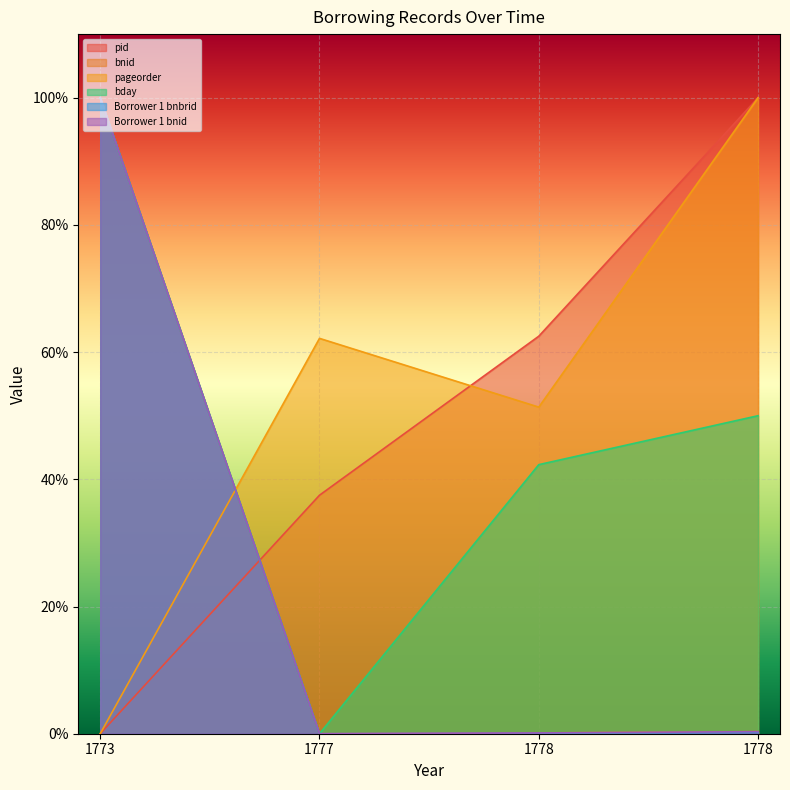

Rank the series by their maximum value, from lowest to highest.

pid, bnid, pageorder, bday, Borrower 1 bnbrid, Borrower 1 bnid